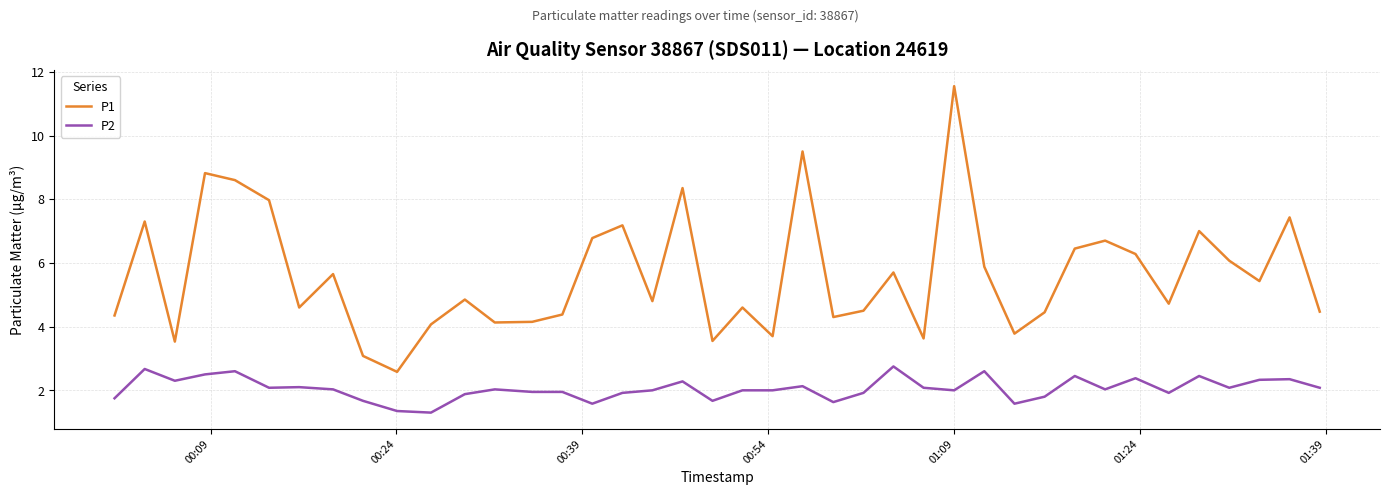

True or false: P2 and P1 cross at least once.

False